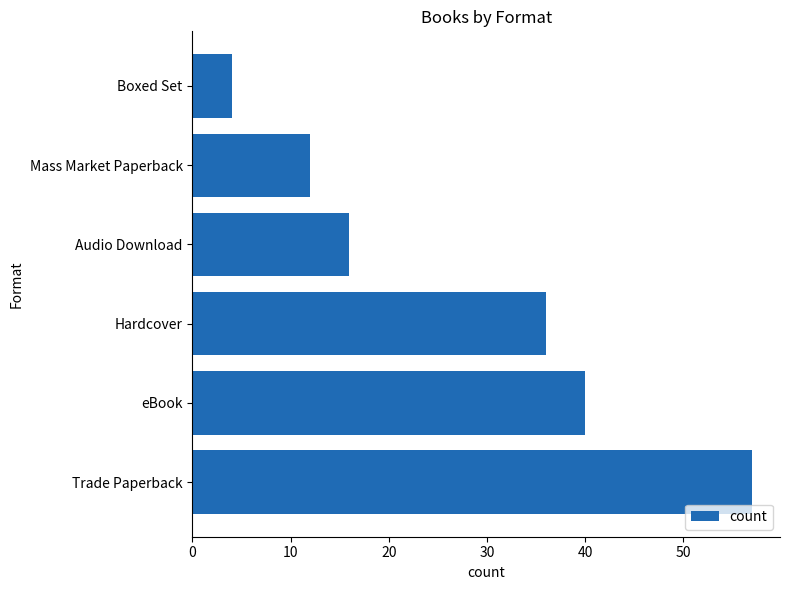

Count the number of data series in this chart.

1